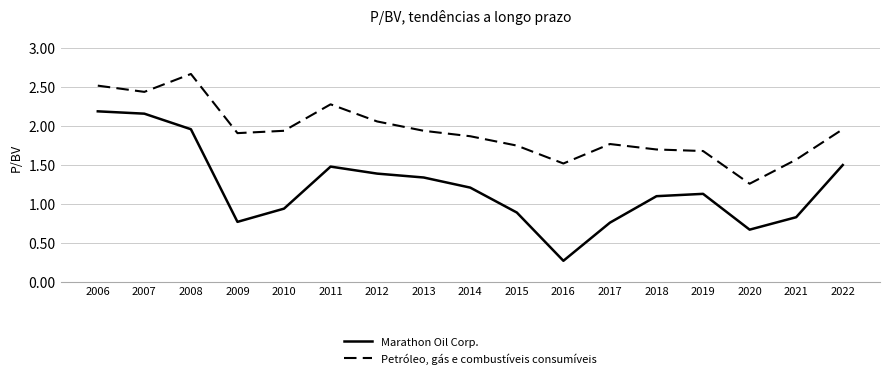

The value of Petróleo, gás e combustíveis consumíveis at 2015 is 1.8. True or false?

True